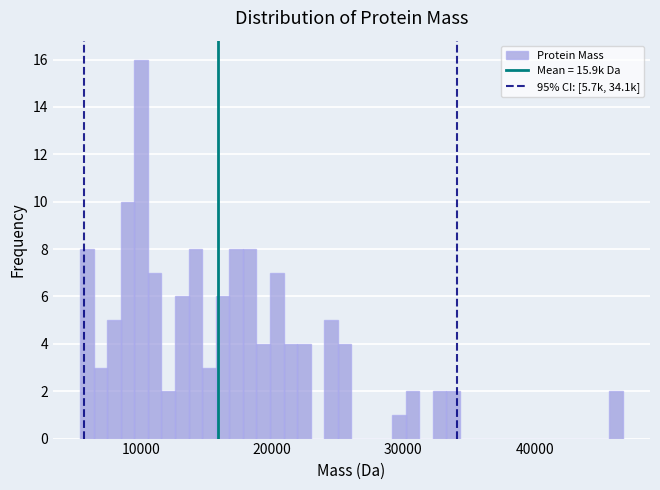

Read against the x-axis, roughly where is the centre of the tallest bar?

10000